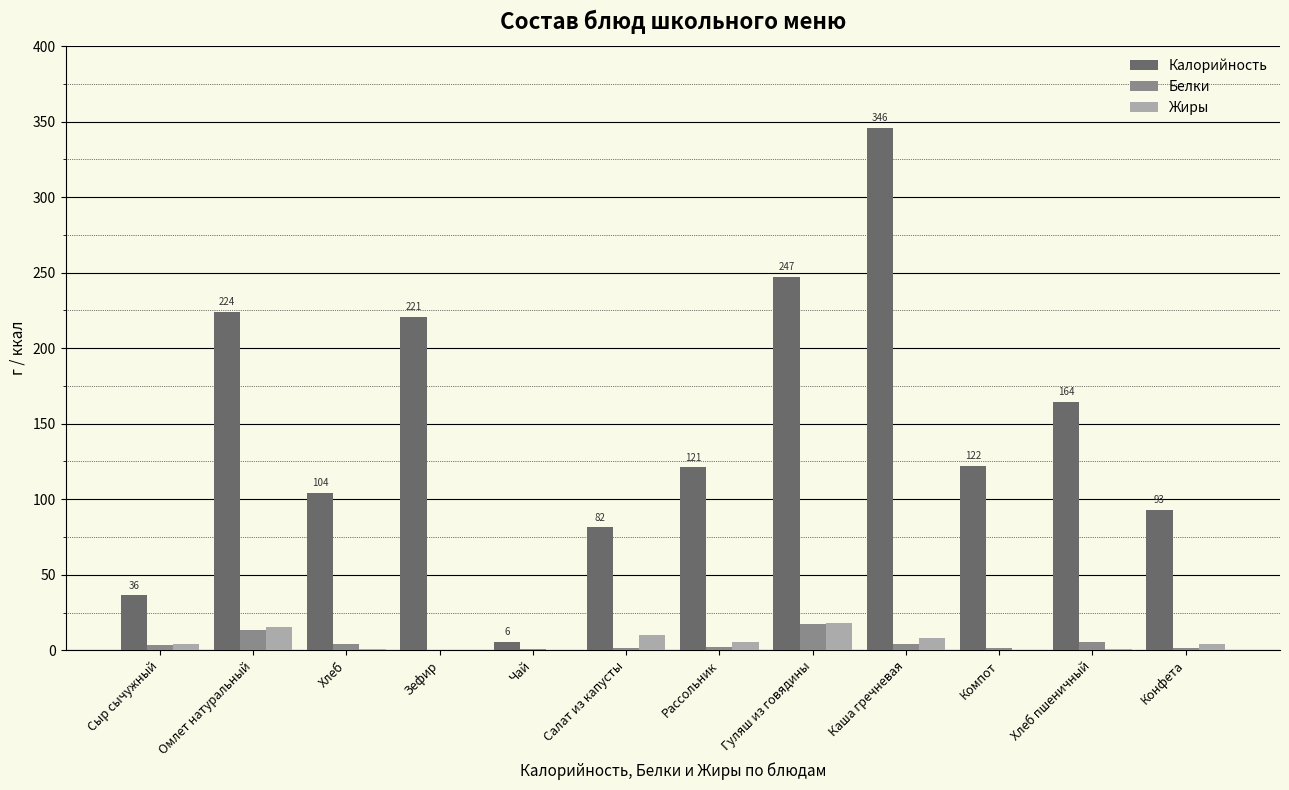

What are all the series names shown in the legend?

Калорийность, Белки, Жиры